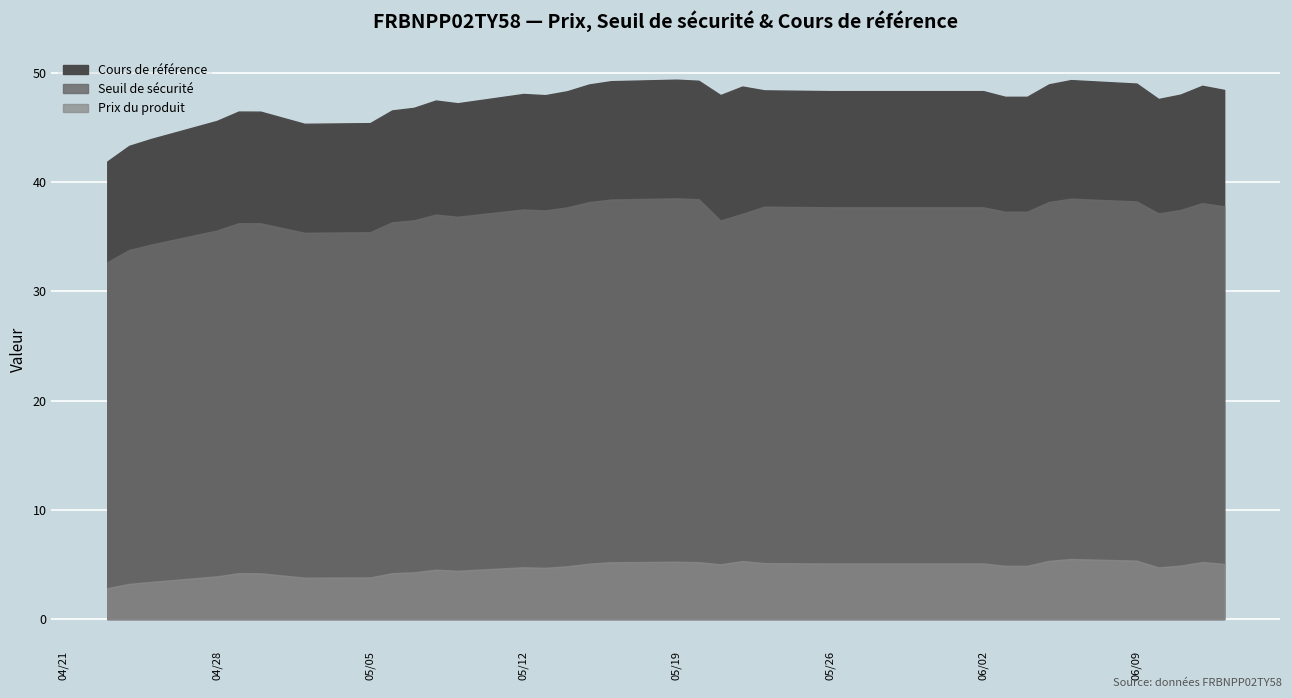

Rank the categories by Prix du produit value from lowest to highest.

2025-04-23, 2025-04-24, 2025-04-25, 2025-05-02, 2025-05-05, 2025-04-28, 2025-04-30, 2025-05-06, 2025-04-29, 2025-05-07, 2025-05-09, 2025-05-08, 2025-05-13, 2025-06-10, 2025-05-12, 2025-05-14, 2025-06-04, 2025-06-03, 2025-06-11, 2025-05-21, 2025-06-13, 2025-05-15, 2025-06-02, 2025-05-26, 2025-05-23, 2025-05-16, 2025-05-20, 2025-06-12, 2025-05-19, 2025-05-22, 2025-06-05, 2025-06-09, 2025-06-06